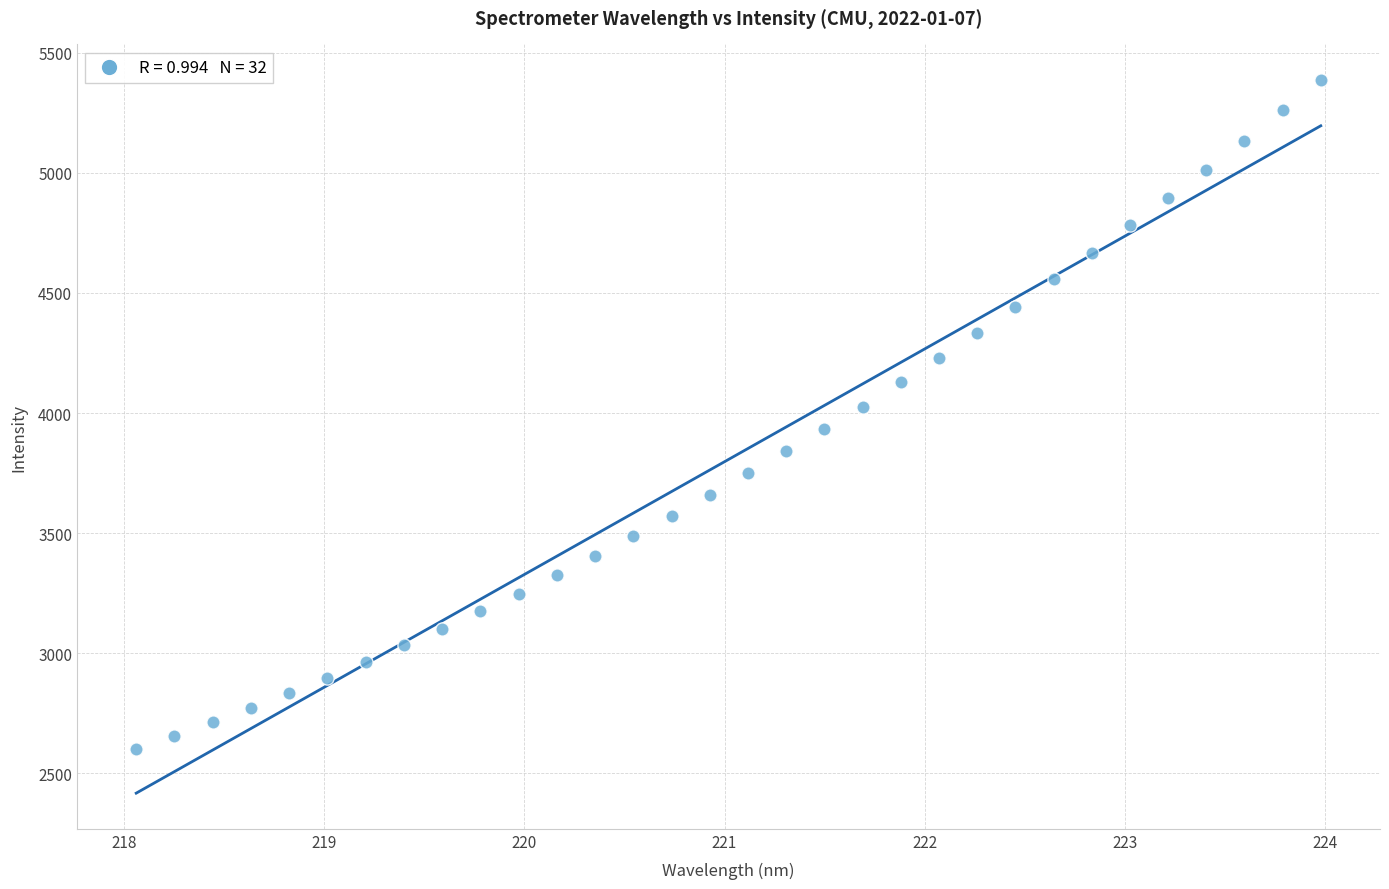

What is the range of X values (max minus min)?

5.9